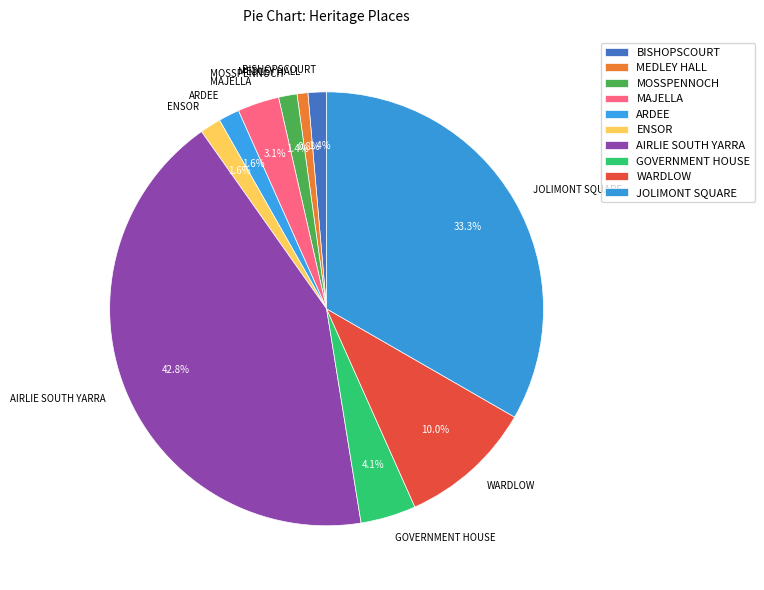

Is there any slice that represents more than half of the pie?

No